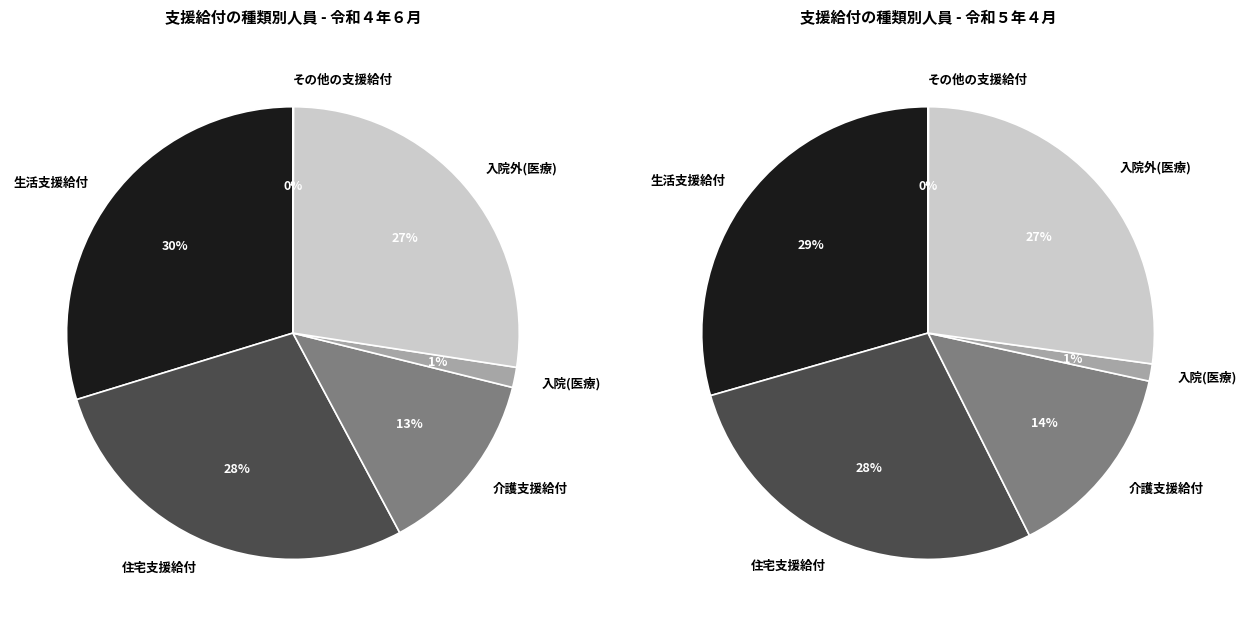

Does 4 represent more than half of the total?

No